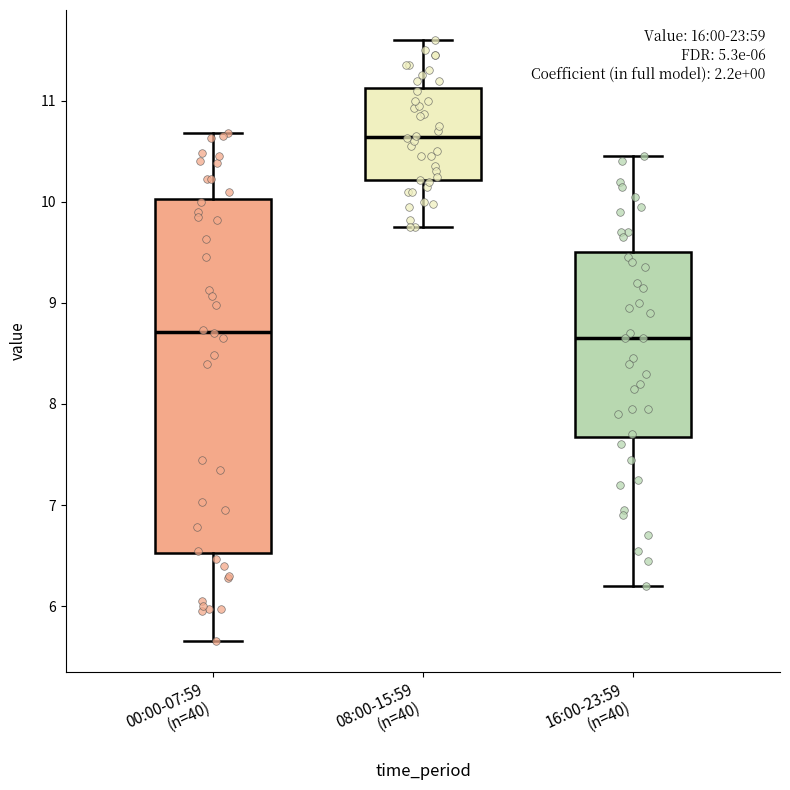

Reading left to right, transcribe this box plot: for each box, give where its median line is, the range the box spans, and where its two whiskers end, as read against the y-axis. The values are not printed on the chart, so give them approximately, as read against the axis.

00:00-07:59 (n=40): median 8.7, box 6.5 to 10.0, whiskers 5.7 to 10.7
08:00-15:59 (n=40): median 10.6, box 10.2 to 11.1, whiskers 9.8 to 11.6
16:00-23:59 (n=40): median 8.7, box 7.7 to 9.5, whiskers 6.2 to 10.5